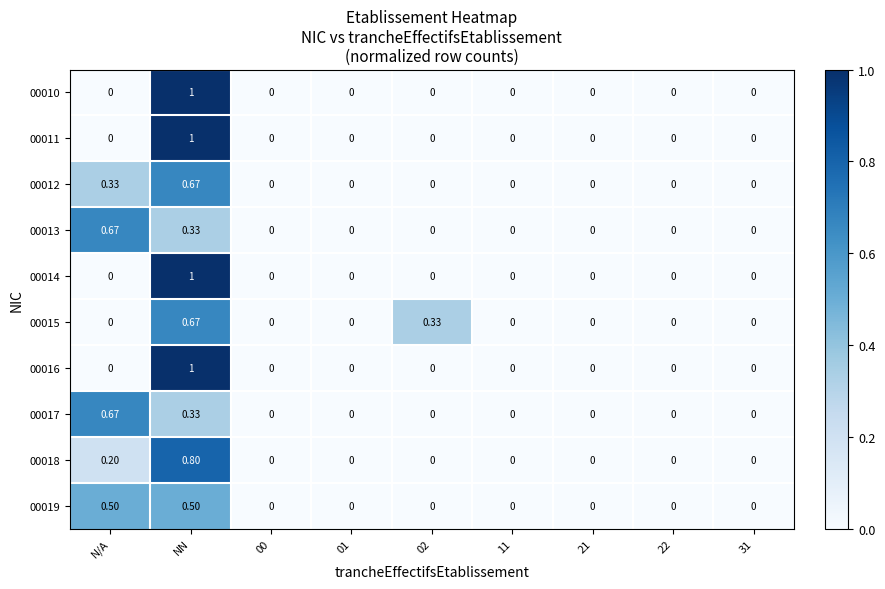

At which category is the sum across all series the highest?

NN